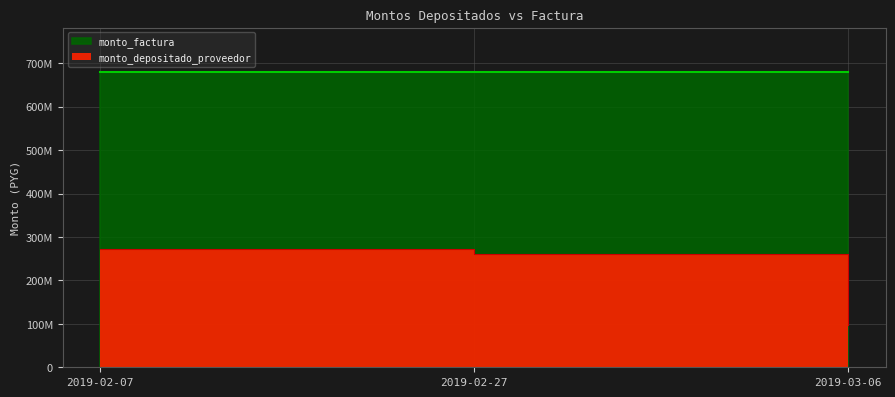

How many data points are above 260406250?

1